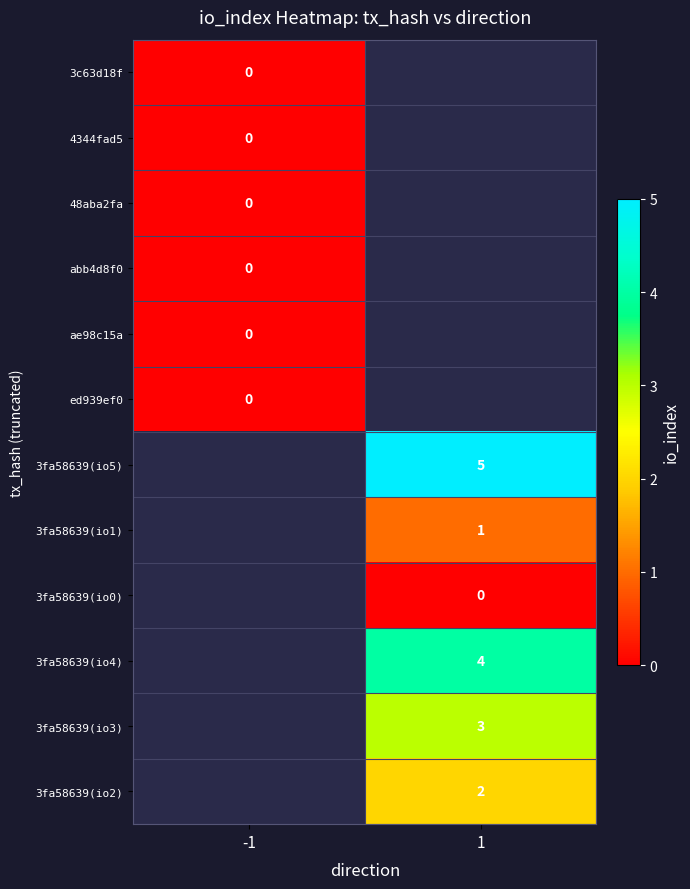

True or false: 3fa58639(io4) has a value of 6.3 at 1.

False